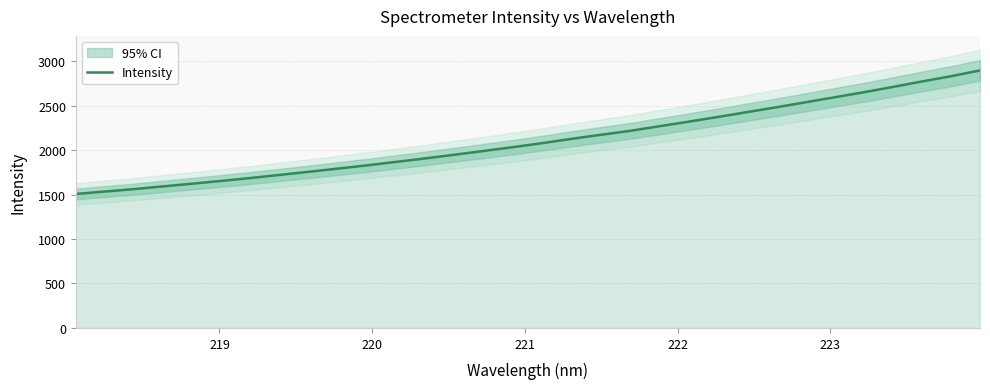

What is the smallest value displayed?

1506.5